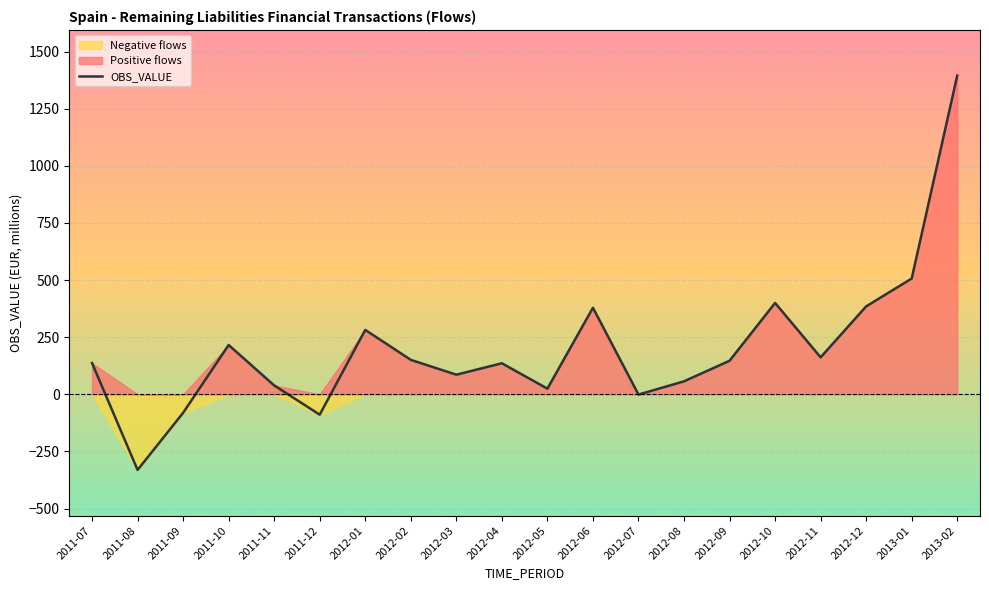

What is the sum of all values?

4002